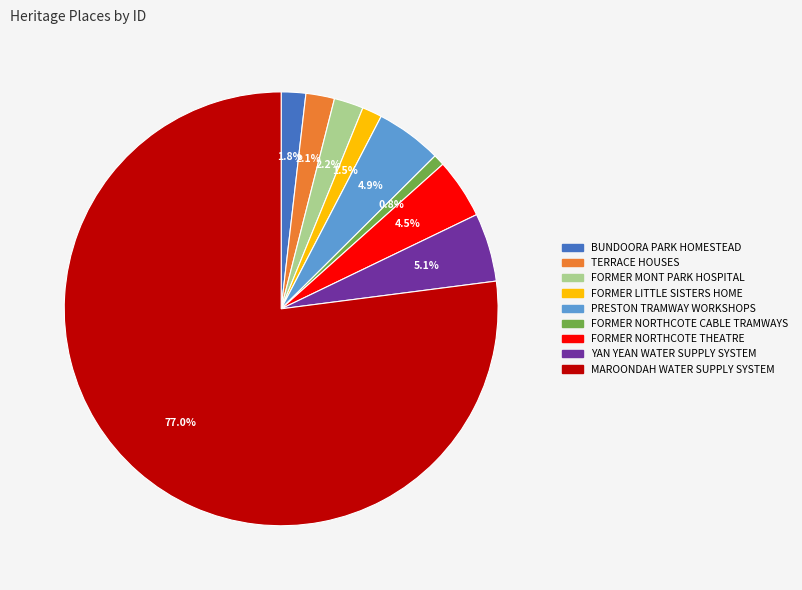

Is the sum of FORMER NORTHCOTE THEATRE and PRESTON TRAMWAY WORKSHOPS greater than half?

No